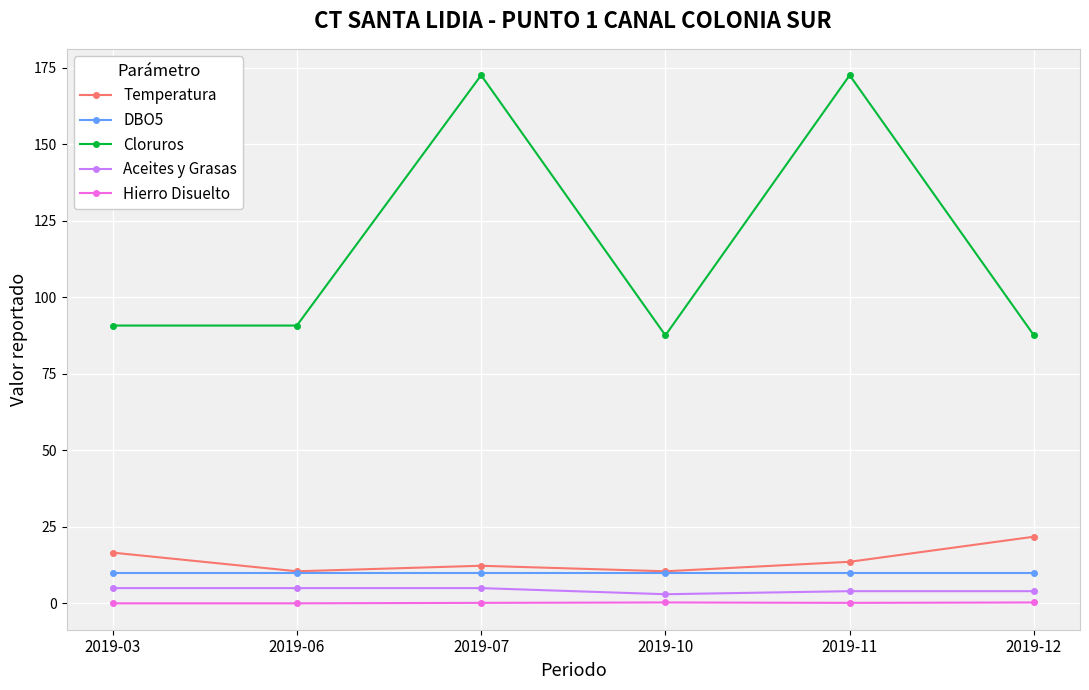

Which series has the widest spread of values?

Cloruros